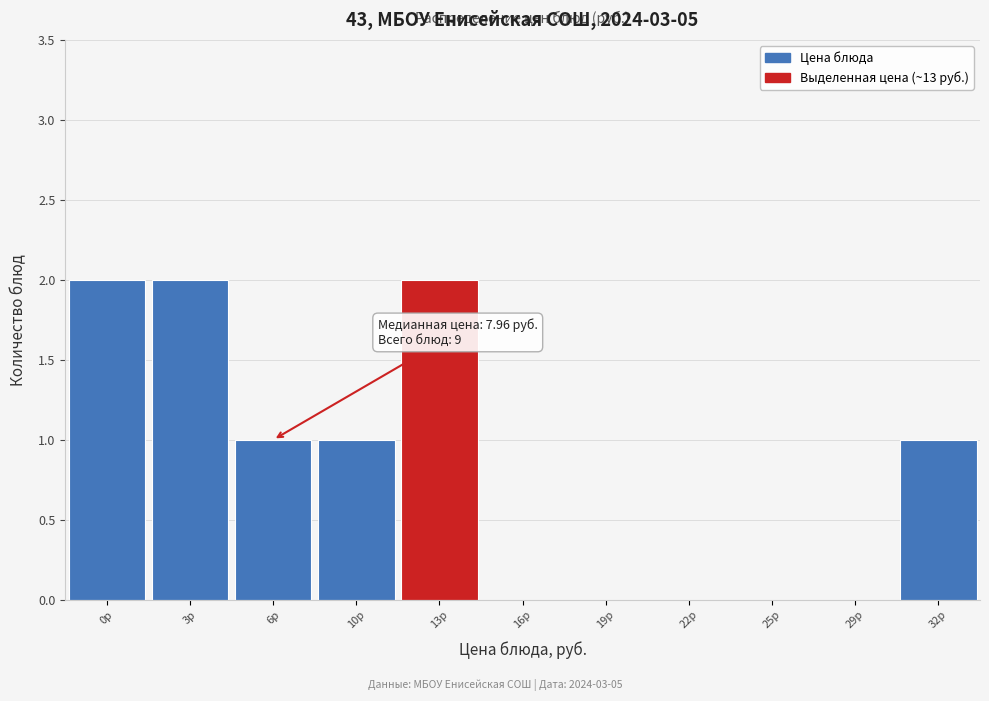

Reading left to right, list all the values displayed in this chart.

0р=2	3р=2	6р=1	10р=1	13р=2	16р=0	19р=0	22р=0	25р=0	29р=0	32р=1